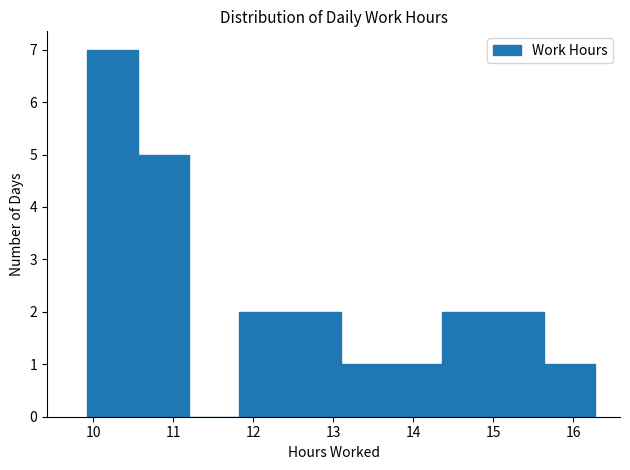

What is the height of the bar covering 14.4 to 15.0 on the x-axis? Neither the bar edges nor the heights are printed on the chart, so give them approximately, as read against the axes.

2